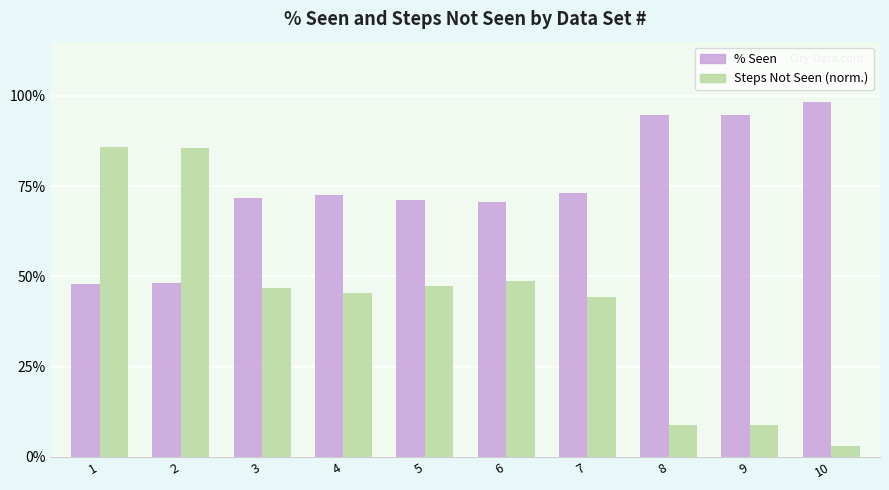

What is the difference between the highest and lowest values at 6?

0.2